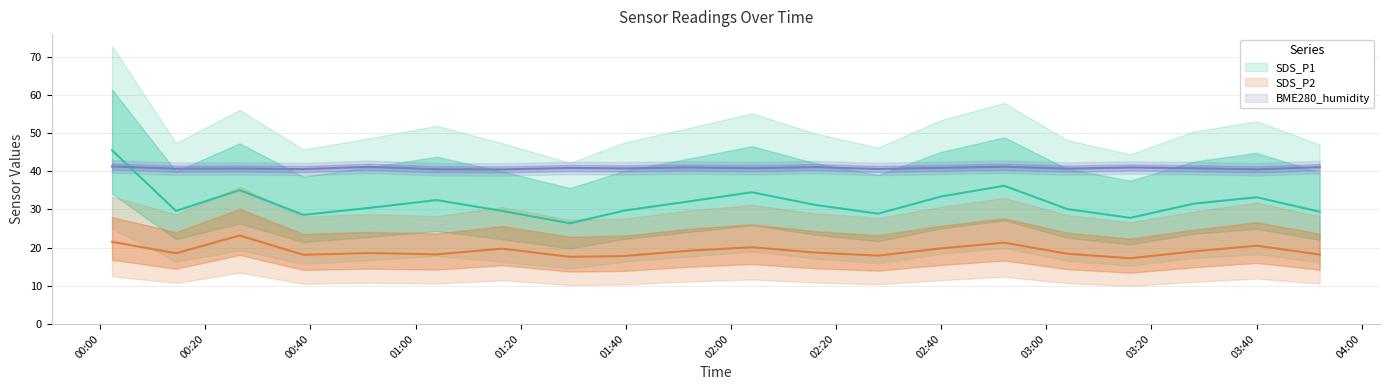

In SDS_P1, how many points are lower than both neighbors (excluding endpoints)?

5